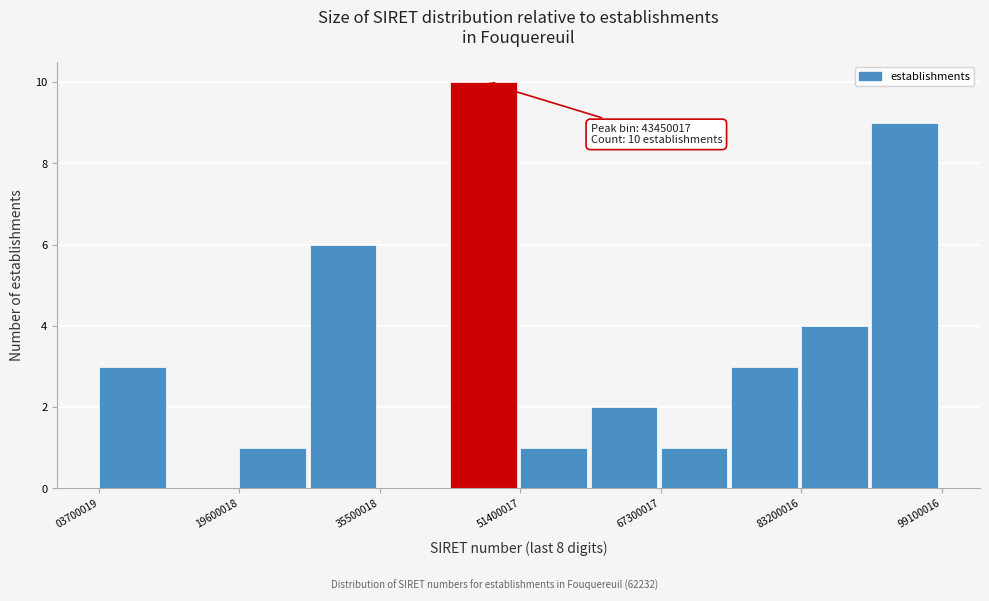

Around what value on the x-axis is the tallest bar? Give the approximate position of its centre, as read against the axis.

48000000